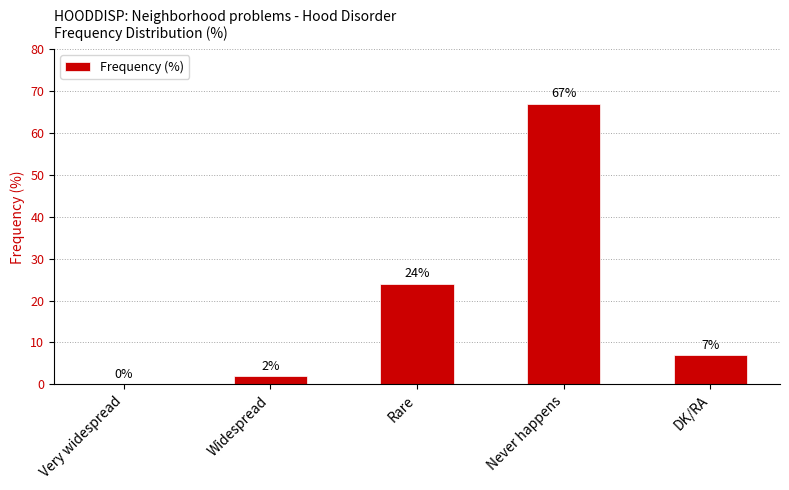

Which label corresponds to the largest value in the chart?

Never happens